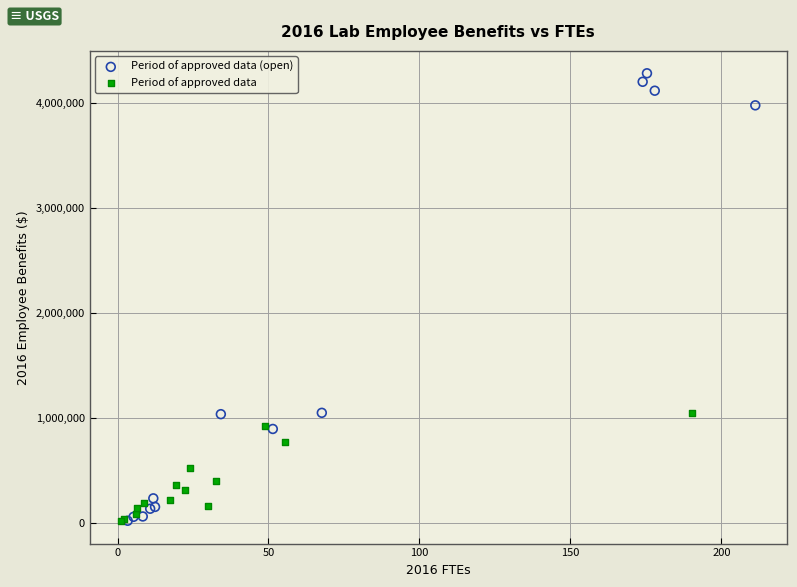

Which series contains the highest Y value?

Period of approved data (open)